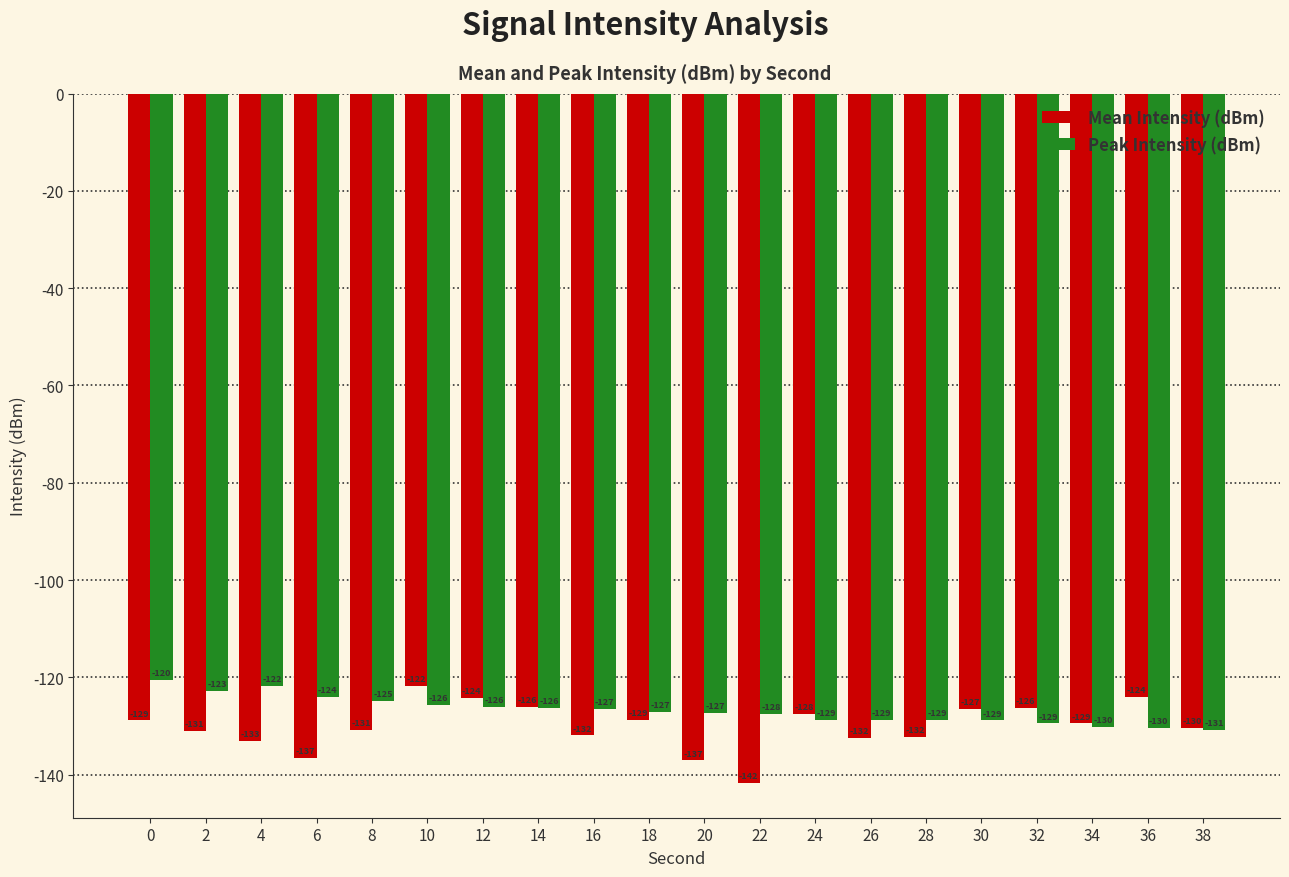

What is the spread (max minus min) of values at 32?

3.2